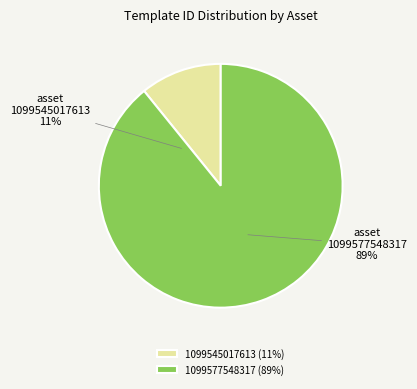

What is the change in value from 1099545017613 to 1099577548317?

+307102